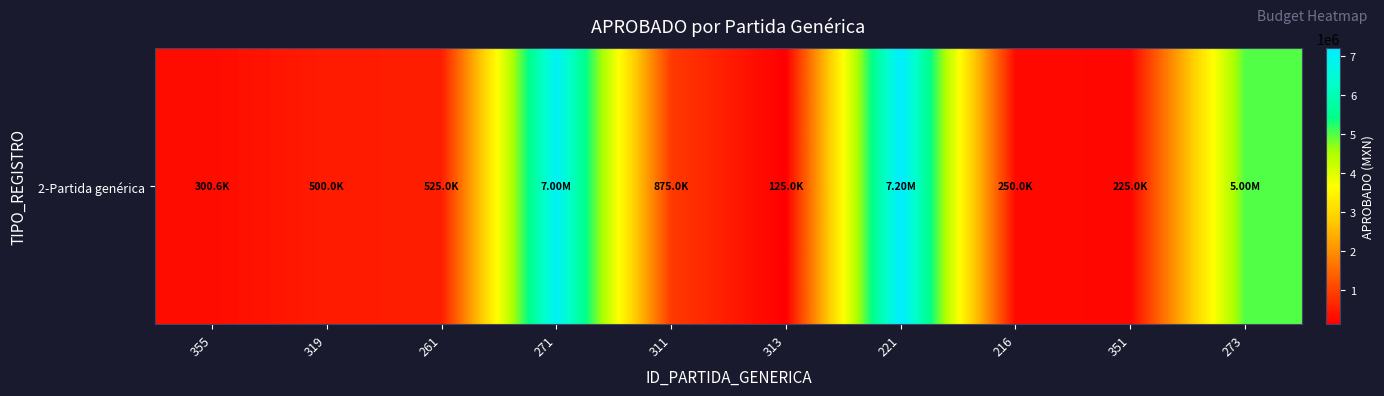

Reading left to right, extract all data points from this chart.

355=300600.0	319=500000.0	261=525000.0	271=7000000.0	311=875022.4	313=124977.6	221=7200360.0	216=250000.0	351=225000.0	273=5000000.0